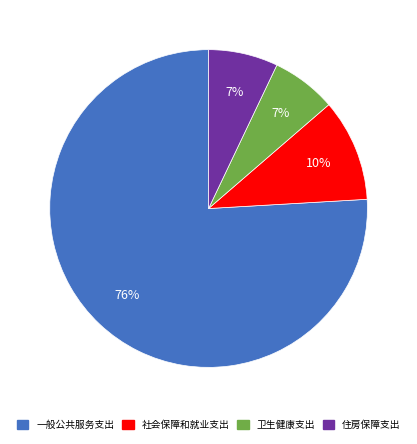

To the nearest percent, what portion does 一般公共服务支出 represent?

76%